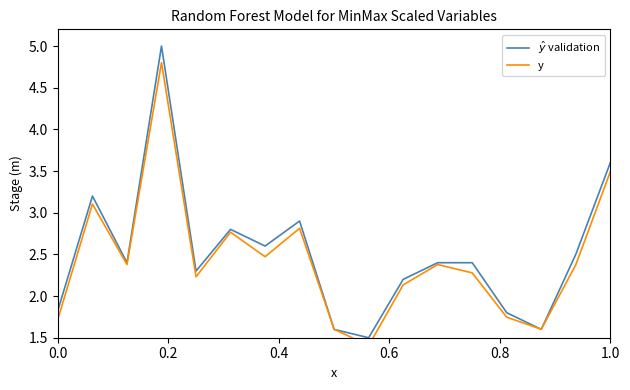

What is the approximate value of $\hat{y}$ validation at 1.0?

3.6